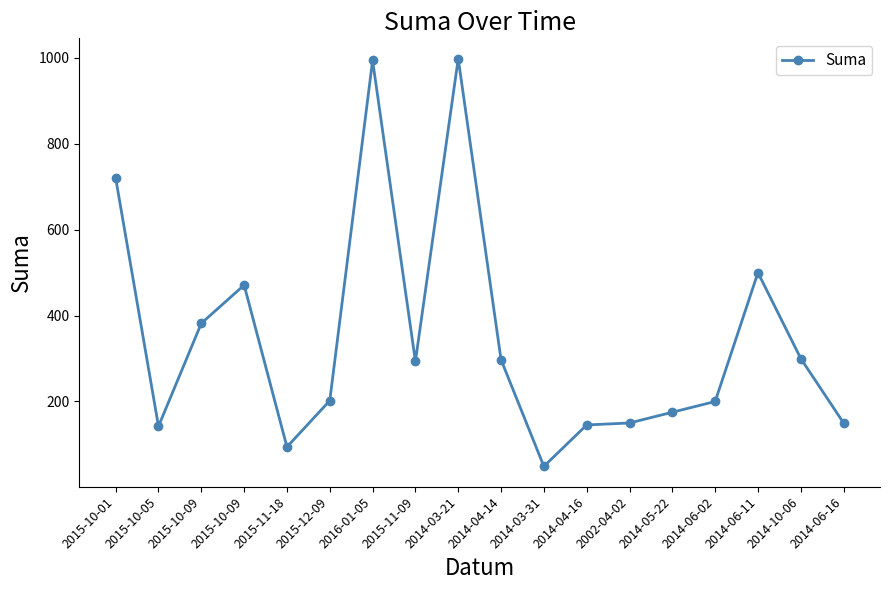

How many series are shown in this chart?

1